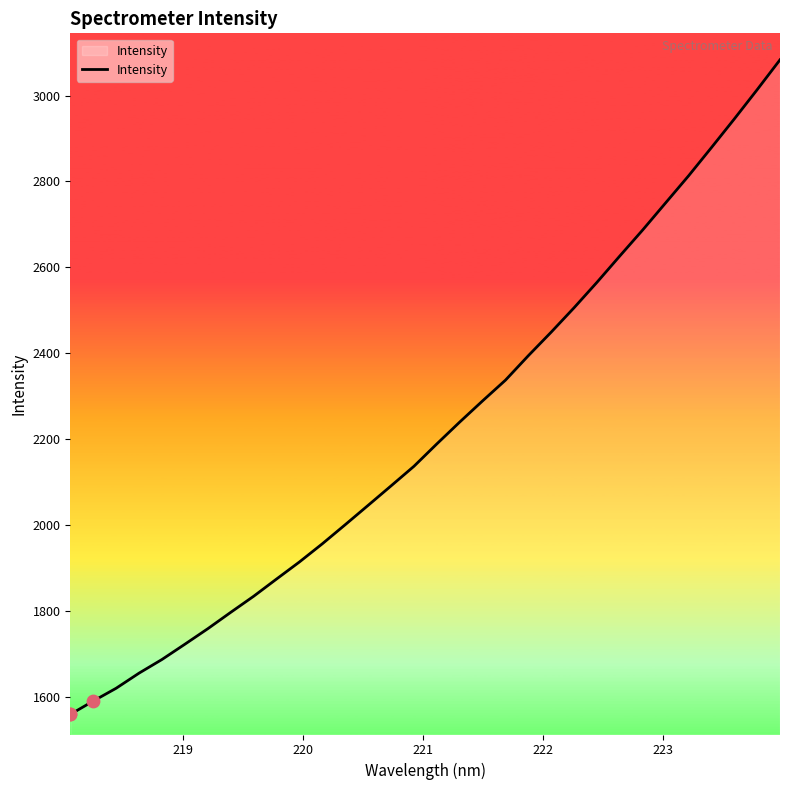

What is the difference between the maximum and minimum values?

1524.8